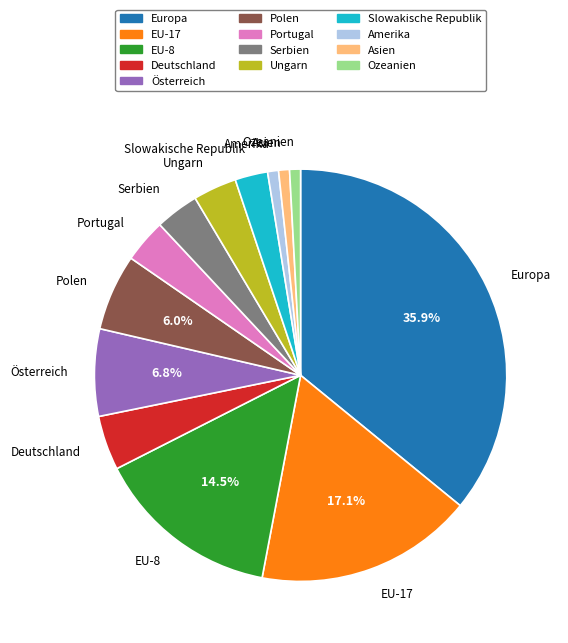

What percentage is the Ungarn slice, to the nearest percent?

3%